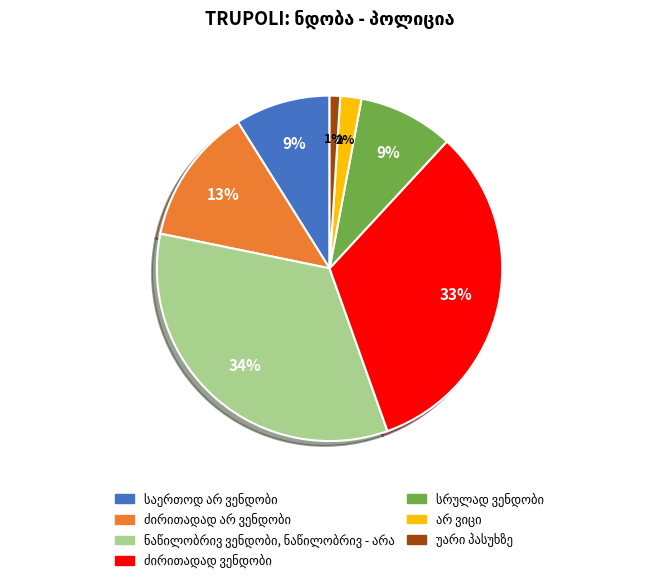

To the nearest percent, what is the difference between the largest and smallest slice percentages?

33%